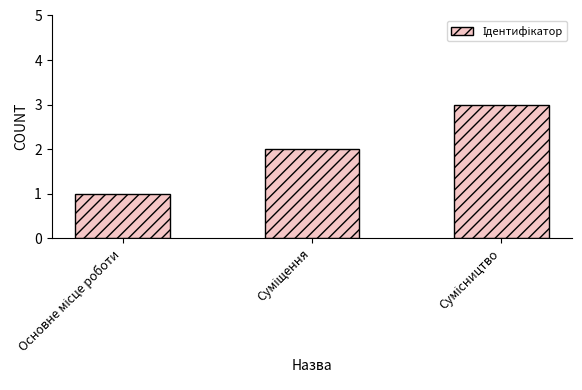

What is the maximum value shown in the chart?

3